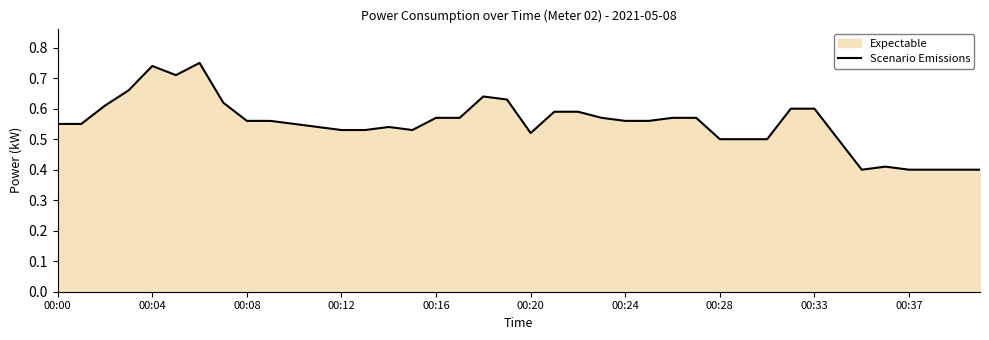

Count the values in the range 0 to 1.

40